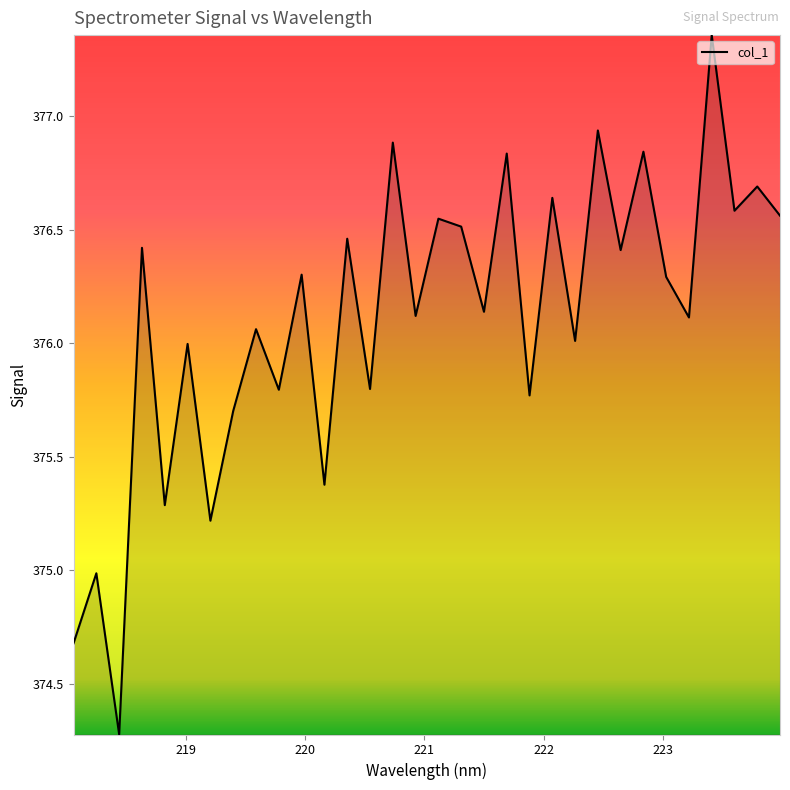

What position from the right is 222.263?

10